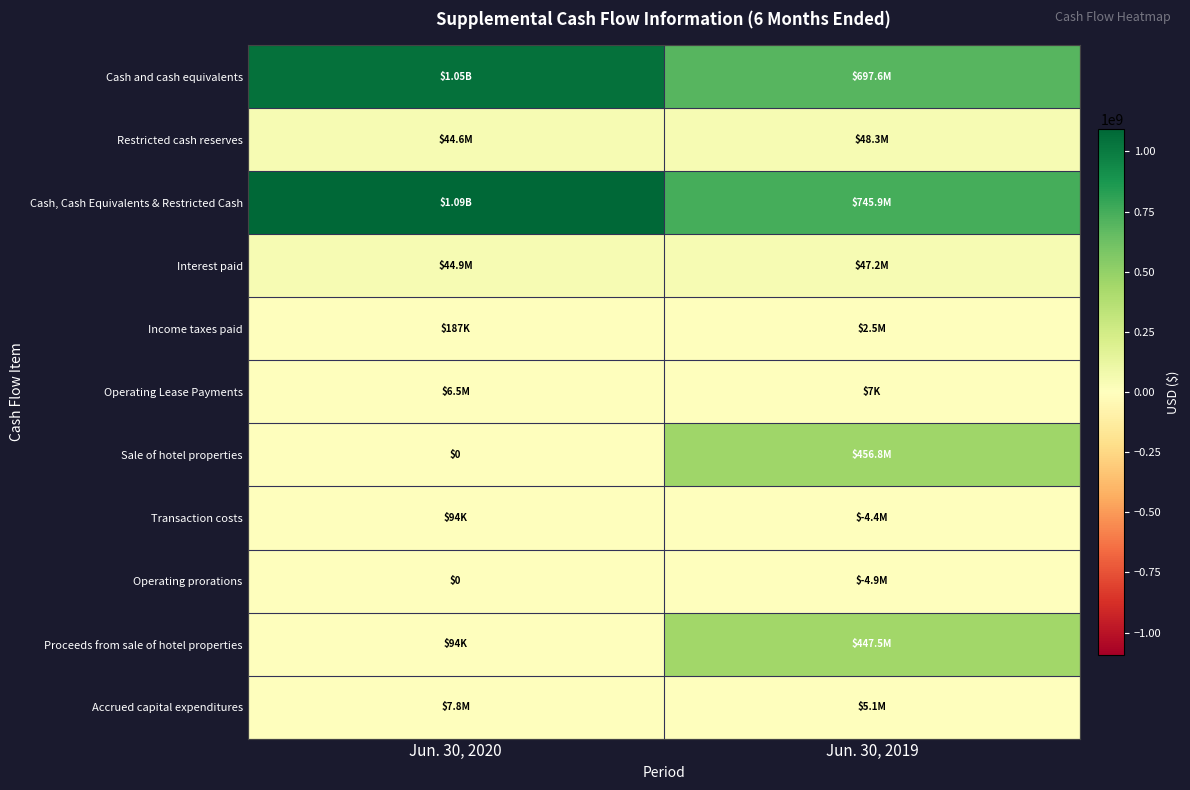

What is the difference between the maximum and minimum values in the Accrued capital expenditures series?

2711000